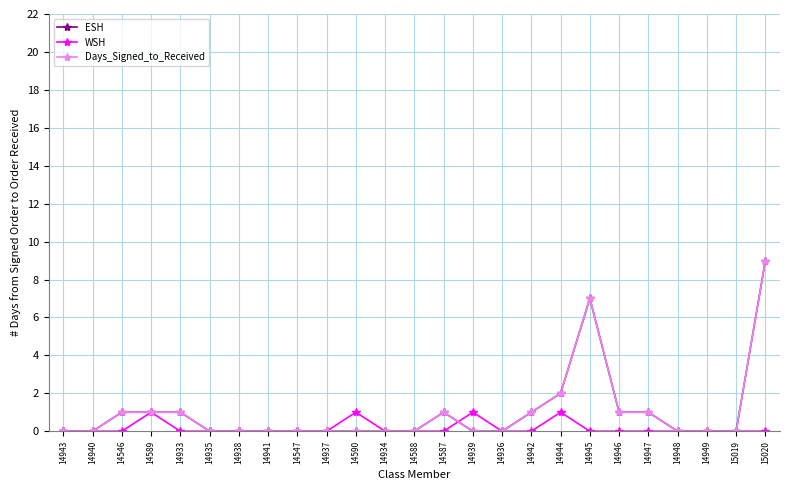

Between 14589 and 14949, which is larger?

14589